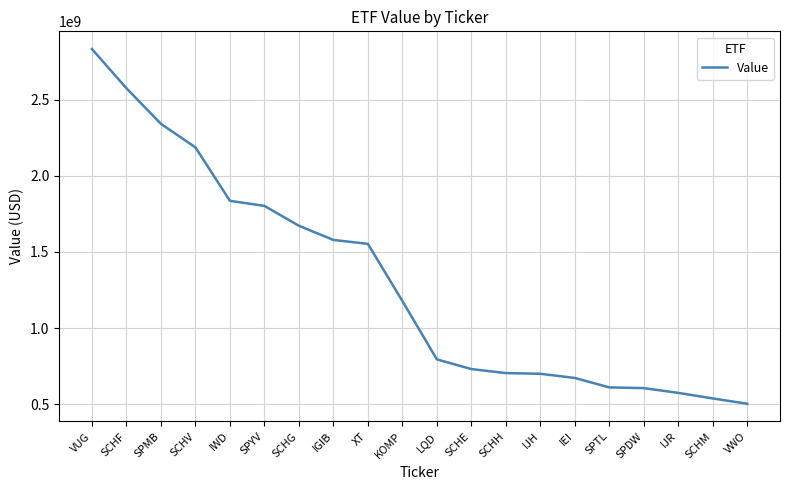

The value at SCHH is 975912137. True or false?

False